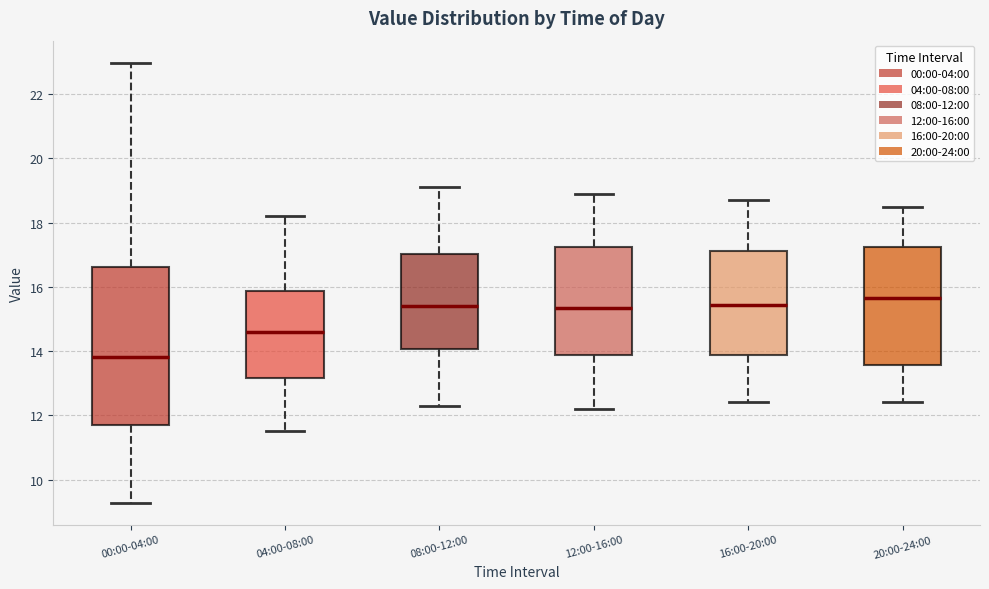

Reading left to right, transcribe this box plot: for each box, give where its median line is, the range the box spans, and where its two whiskers end, as read against the y-axis. The values are not printed on the chart, so give them approximately, as read against the axis.

00:00-04:00: median 13.8, box 11.8 to 16.6, whiskers 9.2 to 23.0
04:00-08:00: median 14.6, box 13.2 to 15.8, whiskers 11.6 to 18.2
08:00-12:00: median 15.4, box 14.0 to 17.0, whiskers 12.4 to 19.2
12:00-16:00: median 15.4, box 13.8 to 17.2, whiskers 12.2 to 19.0
16:00-20:00: median 15.4, box 13.8 to 17.2, whiskers 12.4 to 18.8
20:00-24:00: median 15.6, box 13.6 to 17.2, whiskers 12.4 to 18.6